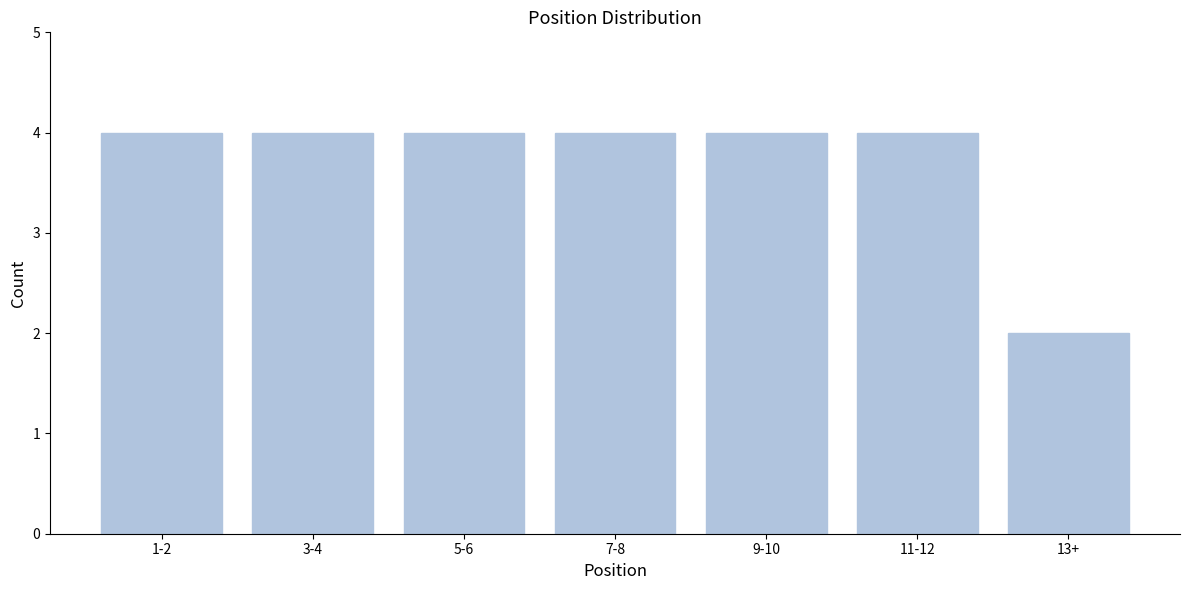

Reading right to left, extract all data points from this chart.

13+=2	11-12=4	9-10=4	7-8=4	5-6=4	3-4=4	1-2=4